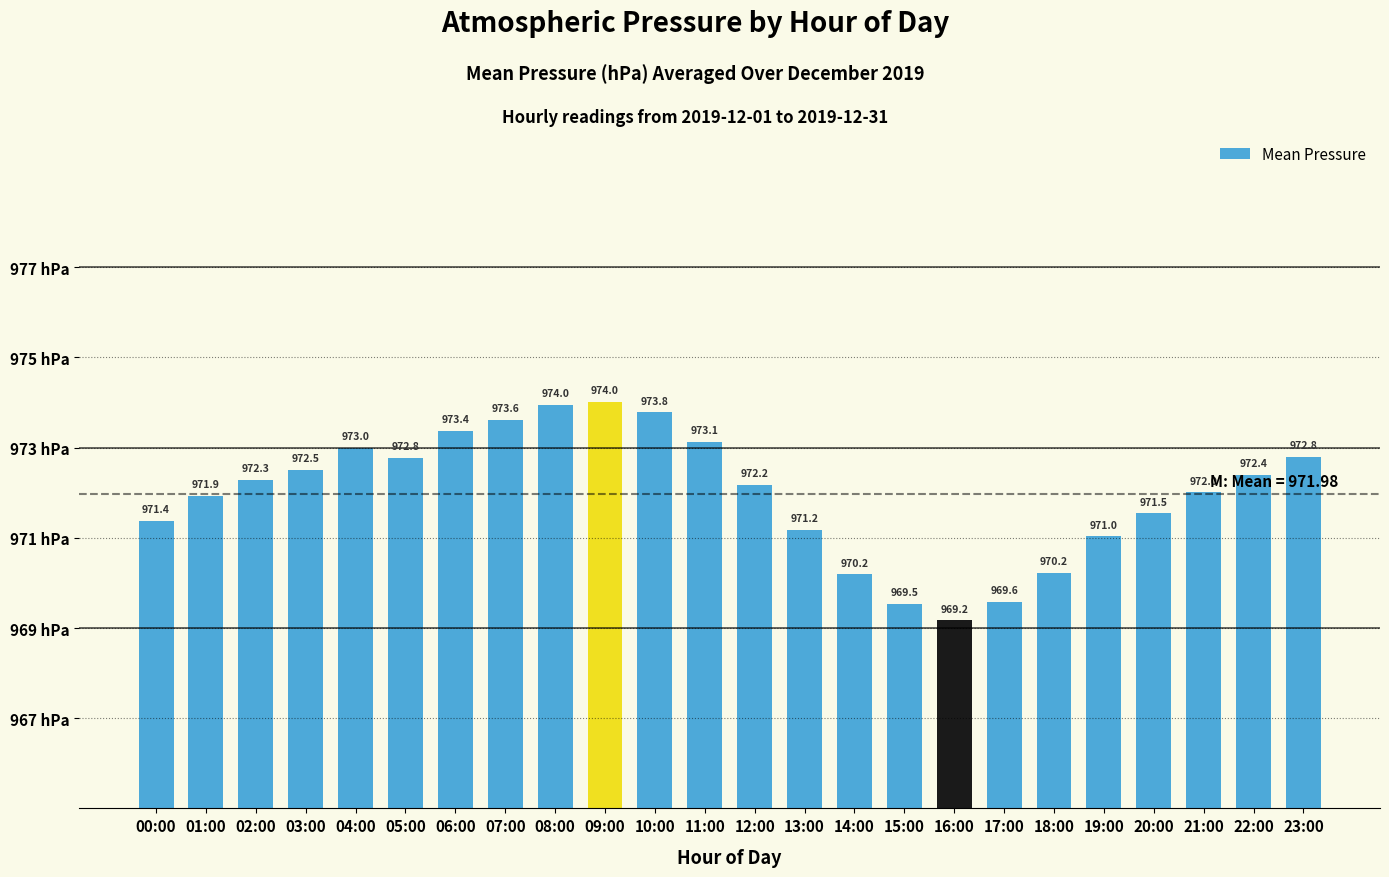

Does the chart contain stacked bars?

No